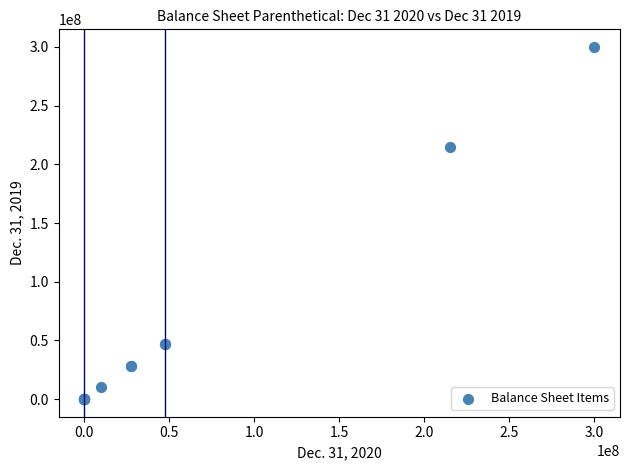

What Y value in the scatter plot is closest to 150000000?

215000000.0